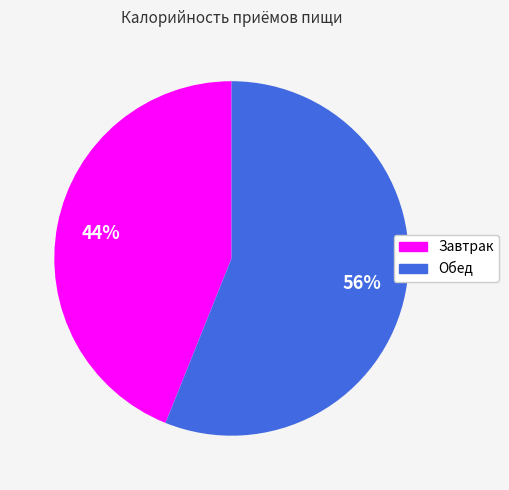

How many segments does this pie chart have?

2